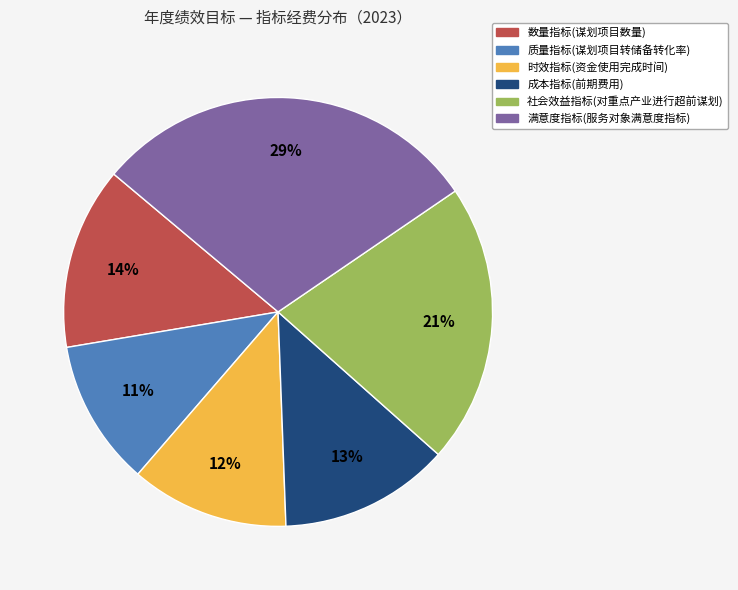

To the nearest percent, what is the difference between the 质量指标(谋划项目转储备转化率) and 社会效益指标(对重点产业进行超前谋划) slice percentages?

10%